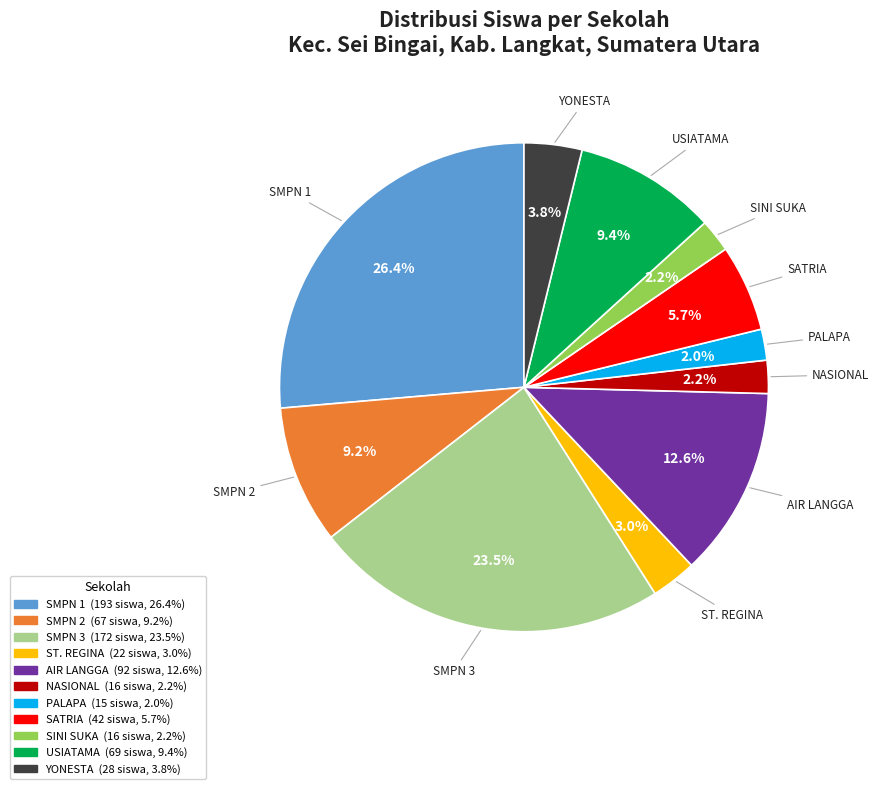

How many slices are in this pie chart?

11